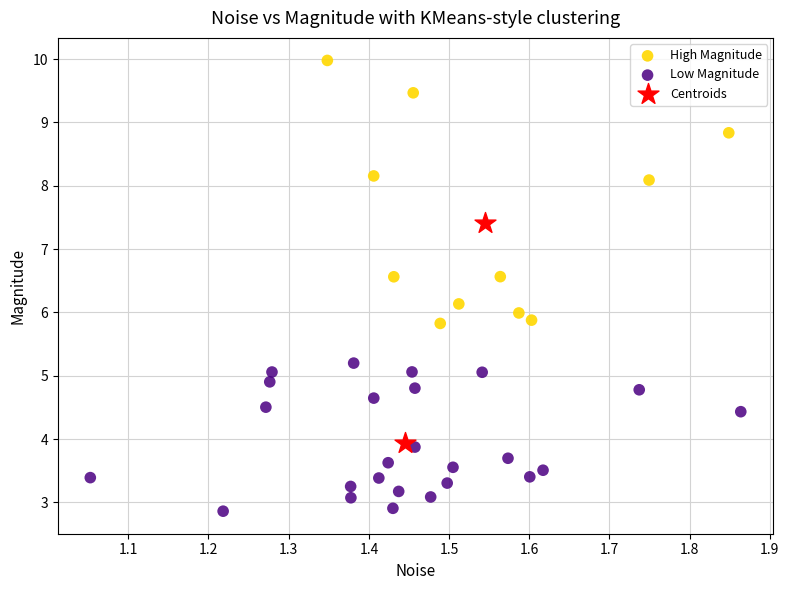

What are all the series names shown in the legend?

High Magnitude, Low Magnitude, Centroids